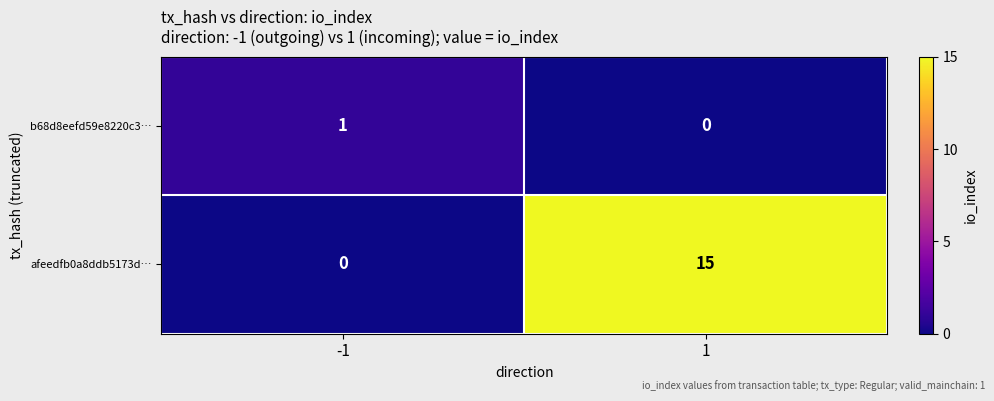

At which category is the sum across all series the highest?

1